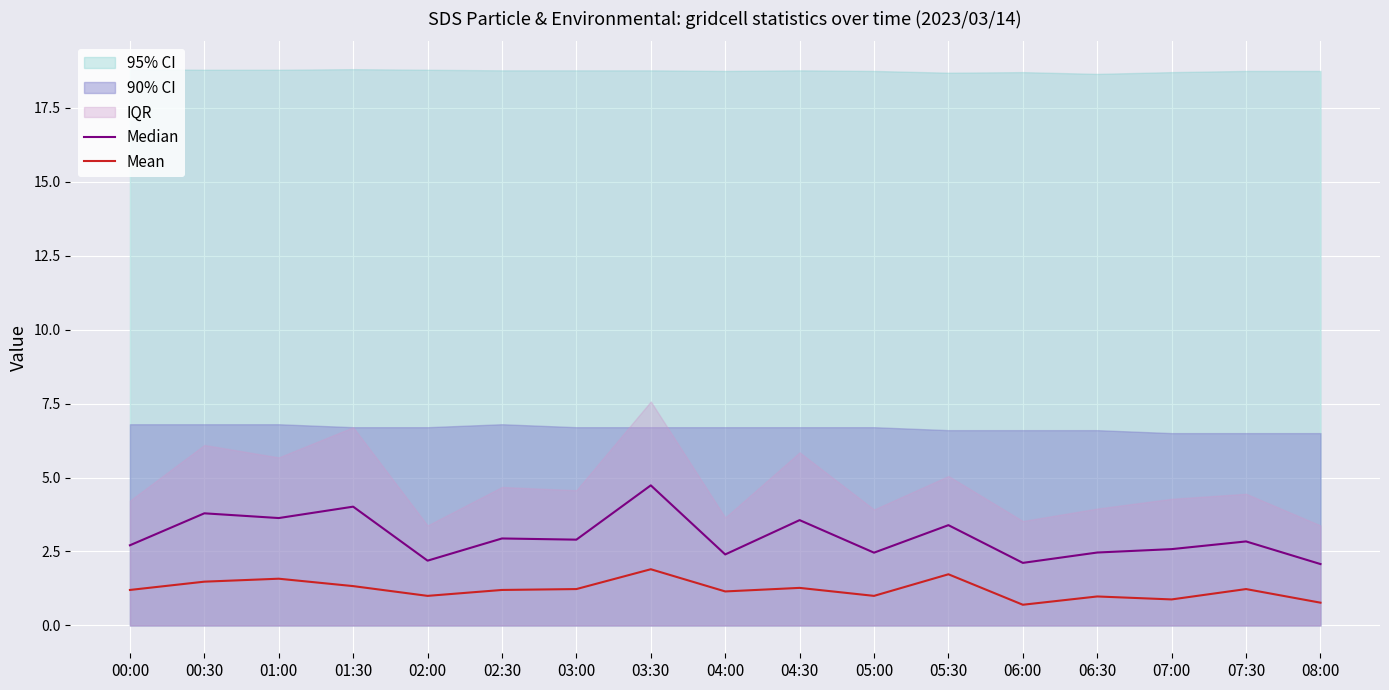

The value of Median at 06:00 is 0.9. True or false?

False